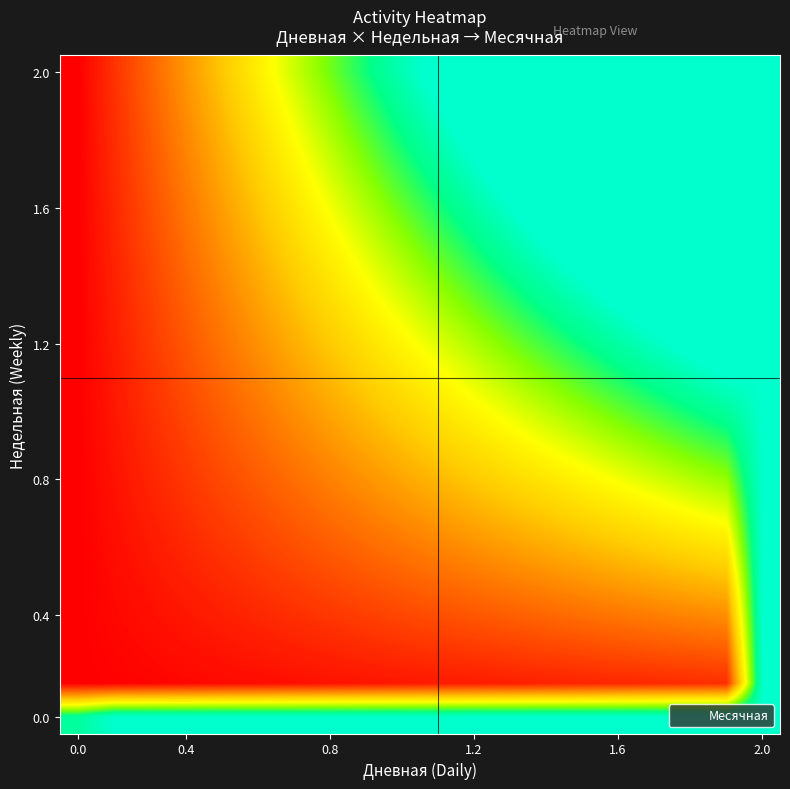

How many categories are shown in the chart?

20